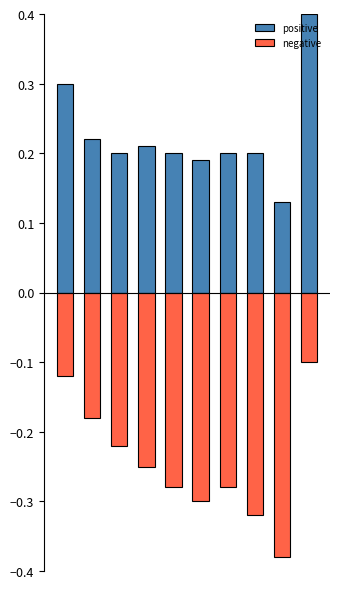

What is the highest value of the negative series?

-0.1